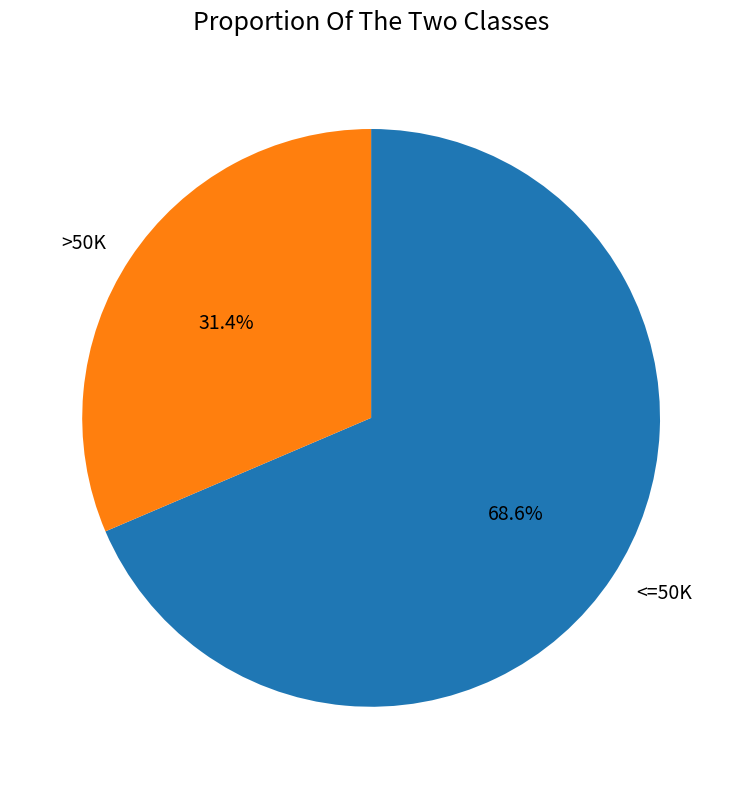

Combined, do >50K and <=50K account for over 50%?

Yes